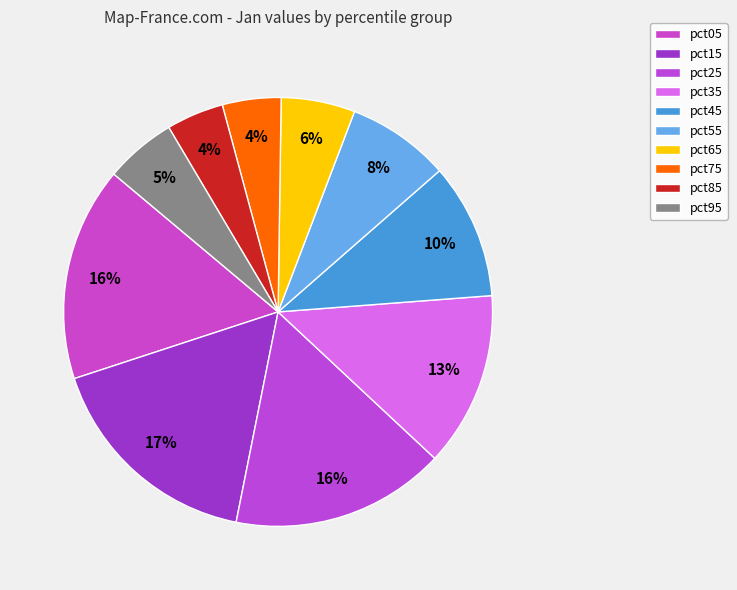

Approximately how many times larger is the value at pct55 compared to pct35?

0.6